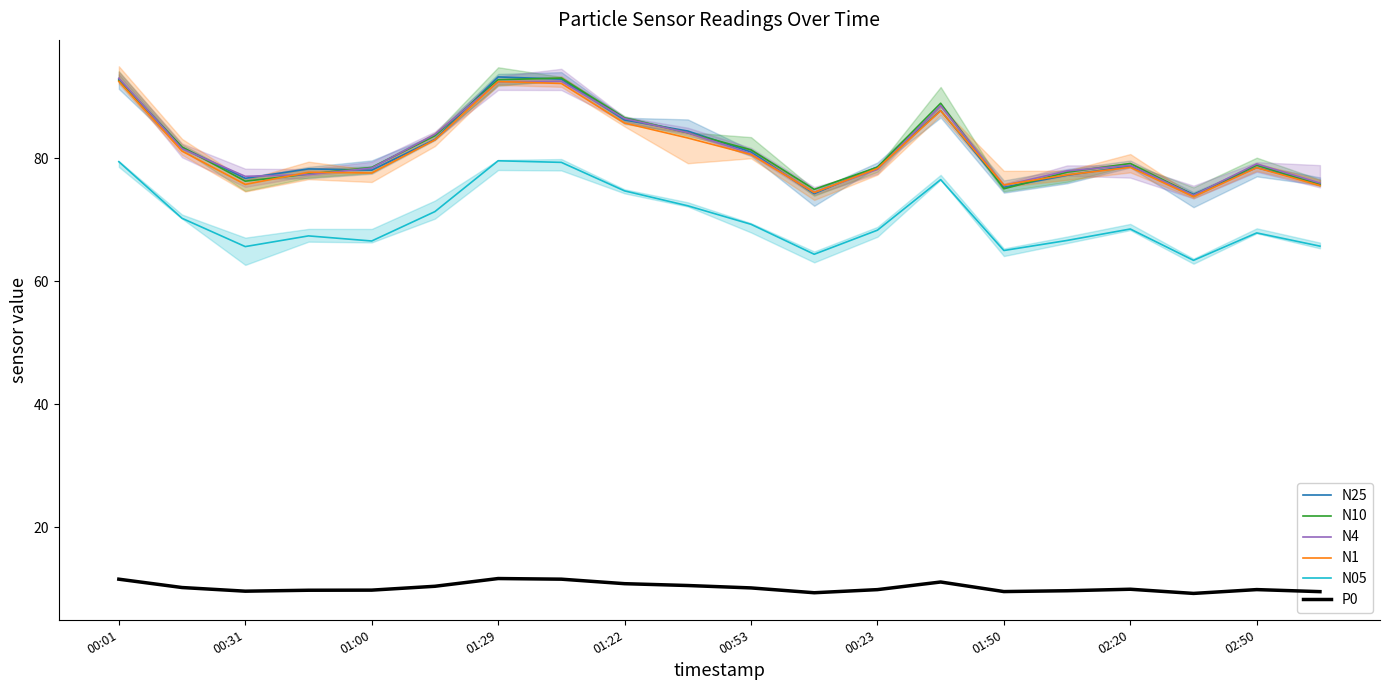

Does the chart have visible grid lines?

No